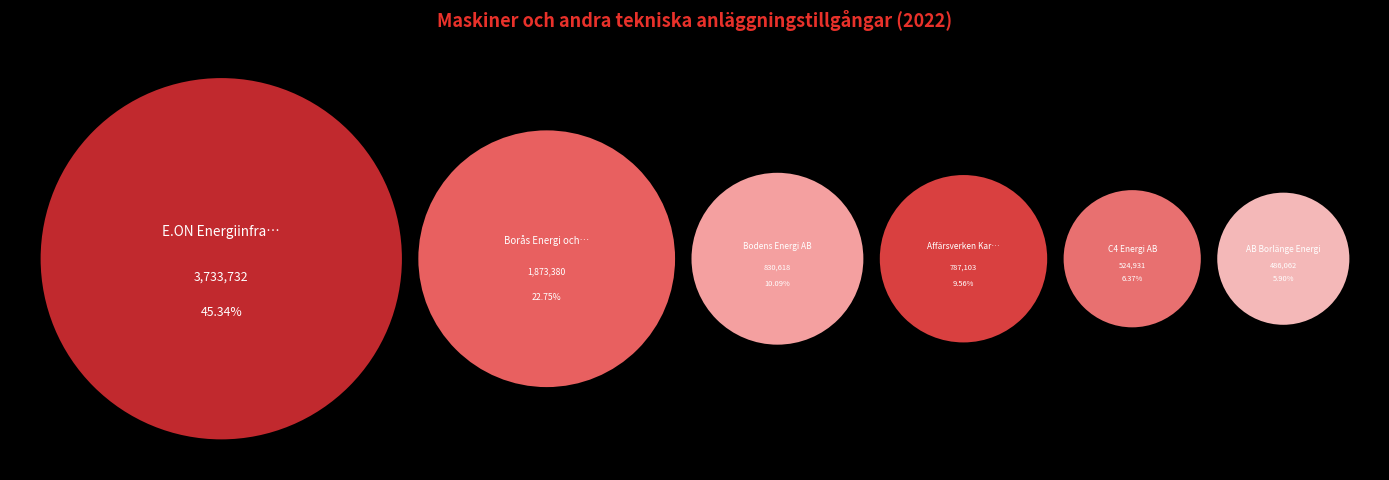

Is it true that AB PiteEnergi is 1% of the pie?

False